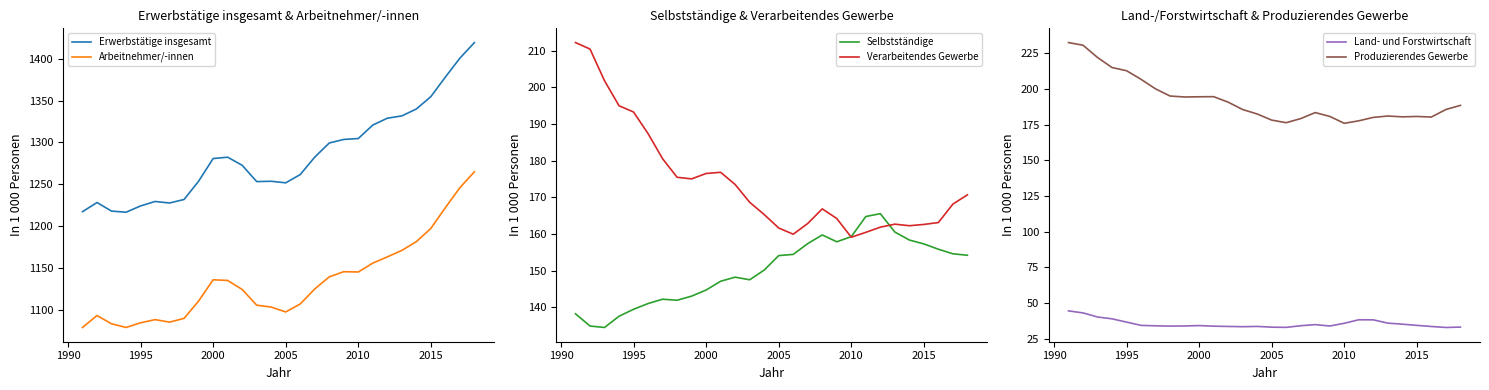

True or false: Erwerbstätige insgesamt and Arbeitnehmer/-innen intersect in this chart.

False